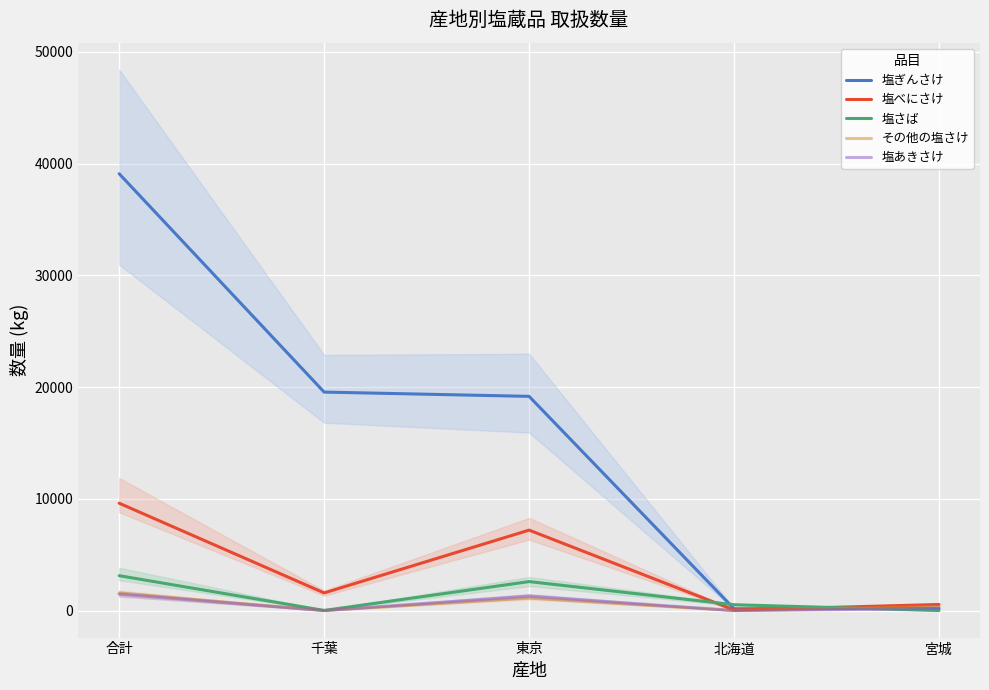

True or false: 塩ぎんさけ and 塩あきさけ cross at least once.

False